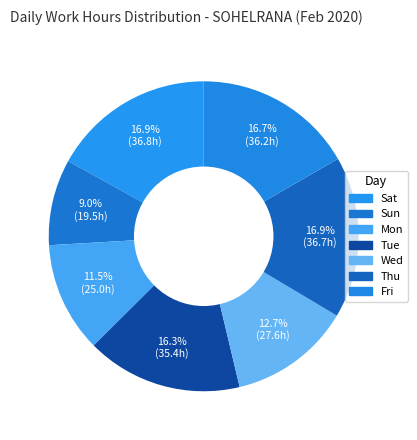

How many slices are in this pie chart?

7